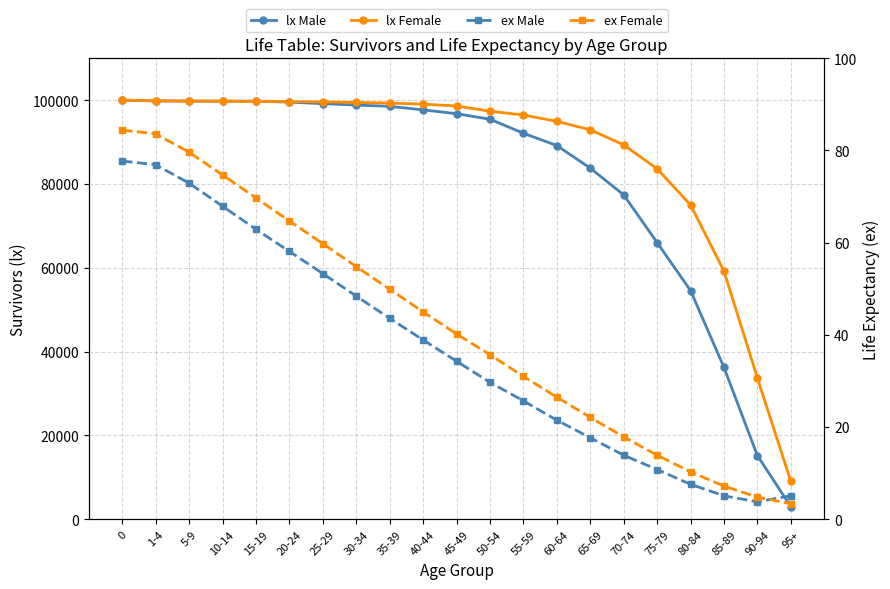

At which label is lx Male closest to 51516?

80-84